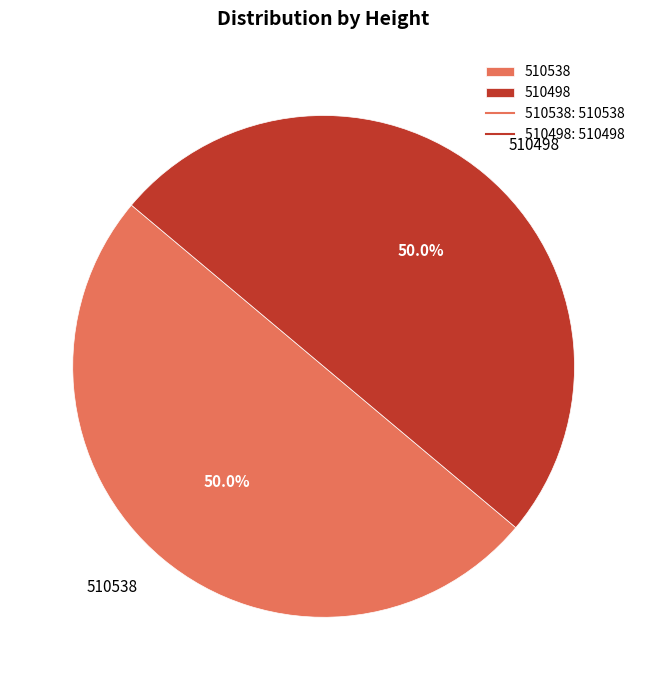

What percentage is NOT represented by 510498?

50.0%